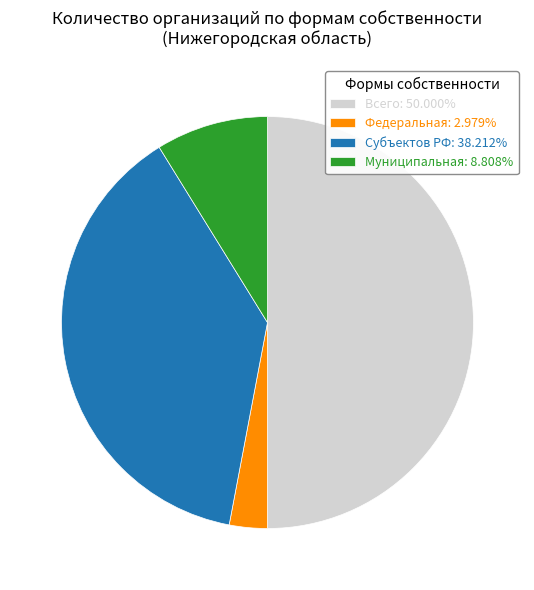

Is it true that Муниципальная is 15% of the pie?

False